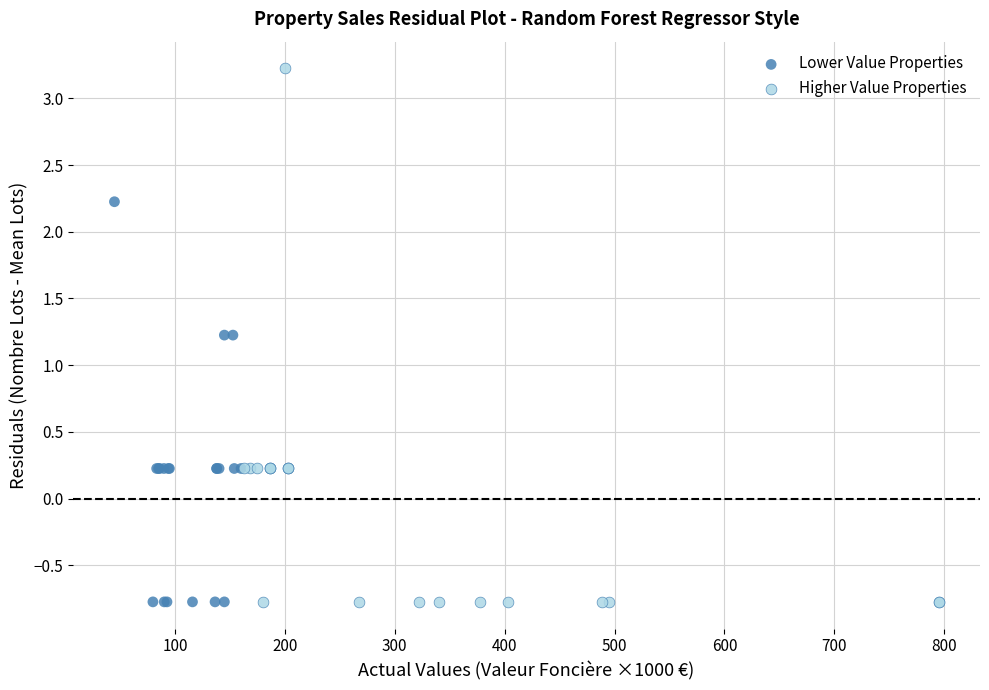

Which series contains the highest Y value?

Higher Value Properties